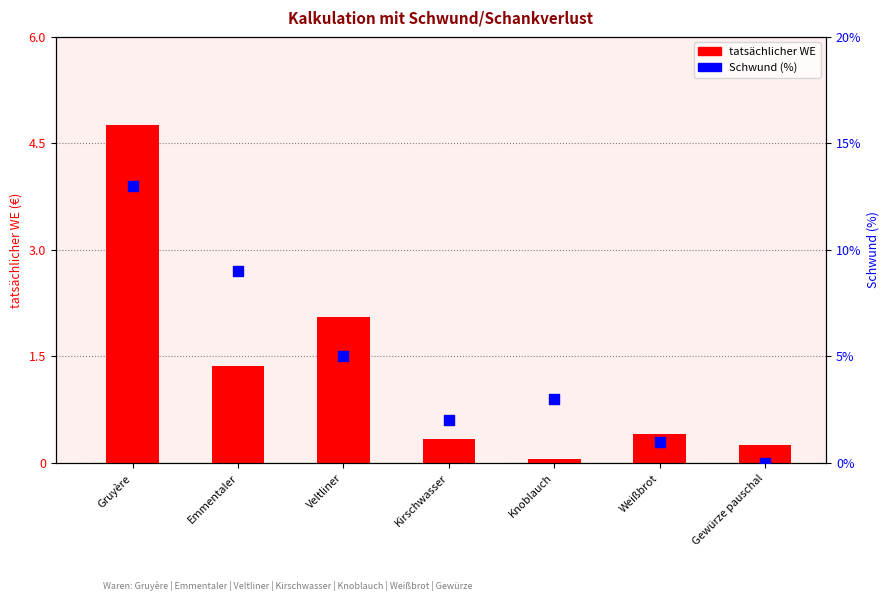

Is the value of tatsächlicher WE at Emmentaler greater than the value of Schwund (%) at Gruyère?

No